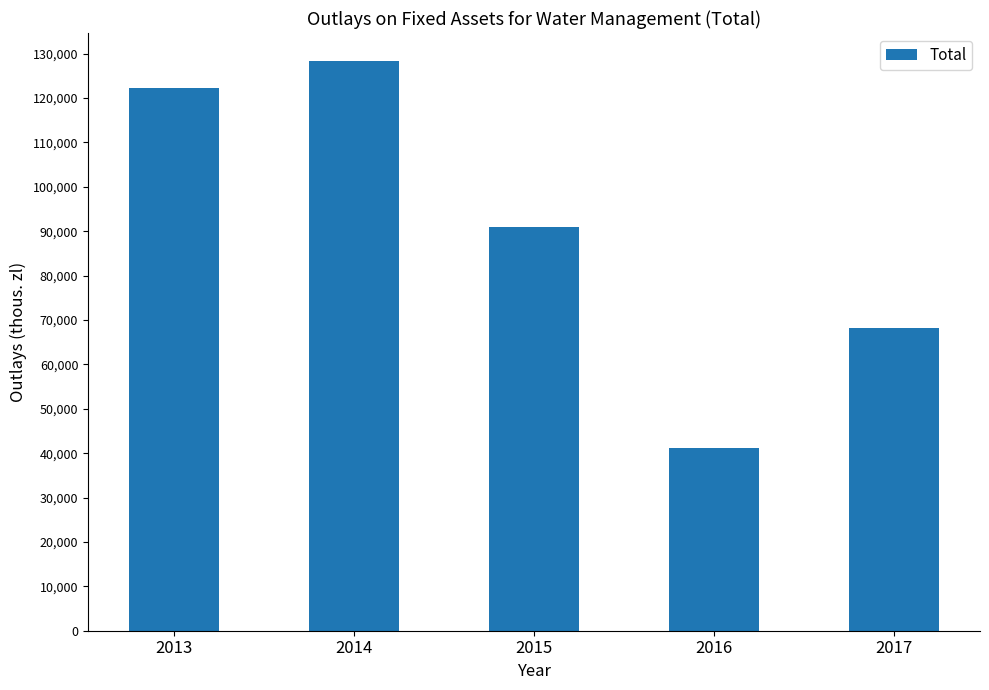

What is the difference between the second highest and minimum values?

81040.6